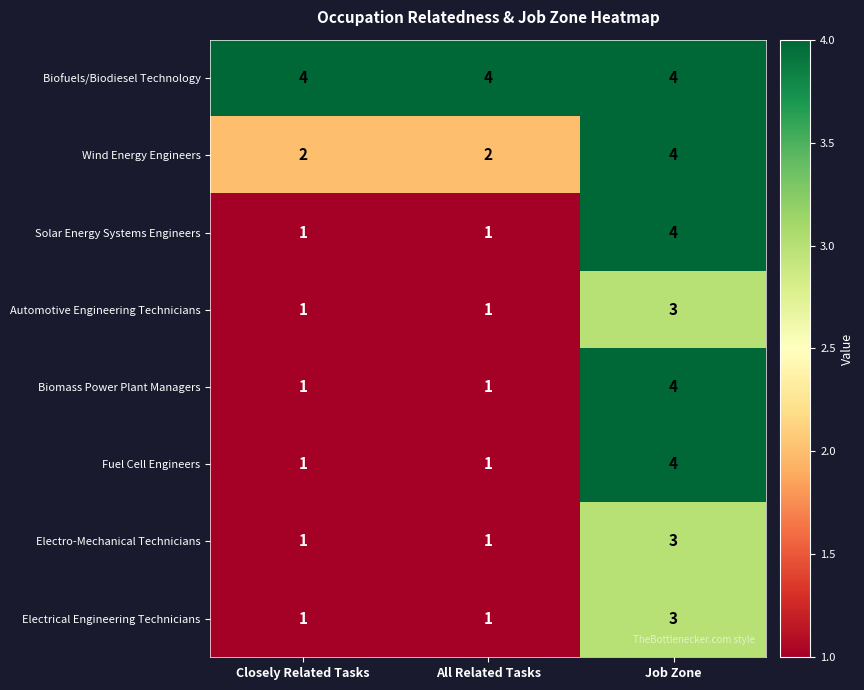

What is the difference between the highest and lowest values at All Related Tasks?

3